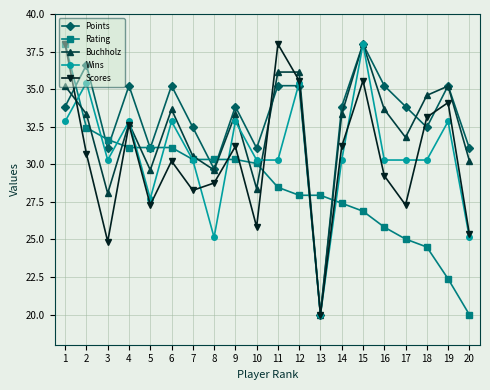

What is the average value of the Buchholz series?

32.2